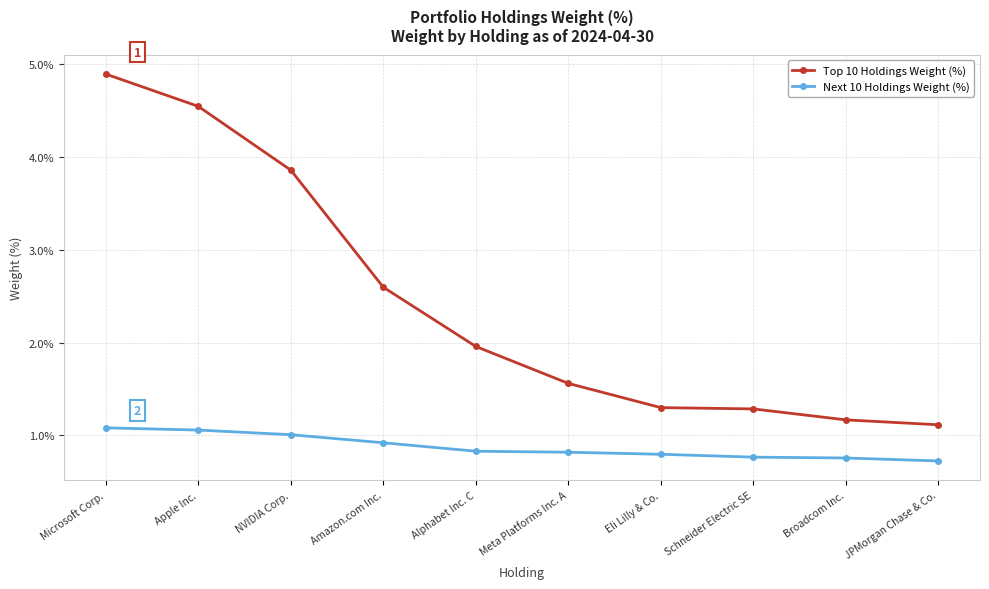

True or false: Top 10 Holdings Weight (%) and Next 10 Holdings Weight (%) intersect in this chart.

False